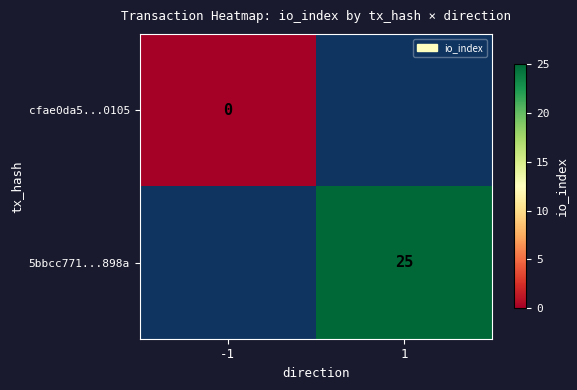

How many categories are shown in the chart?

2